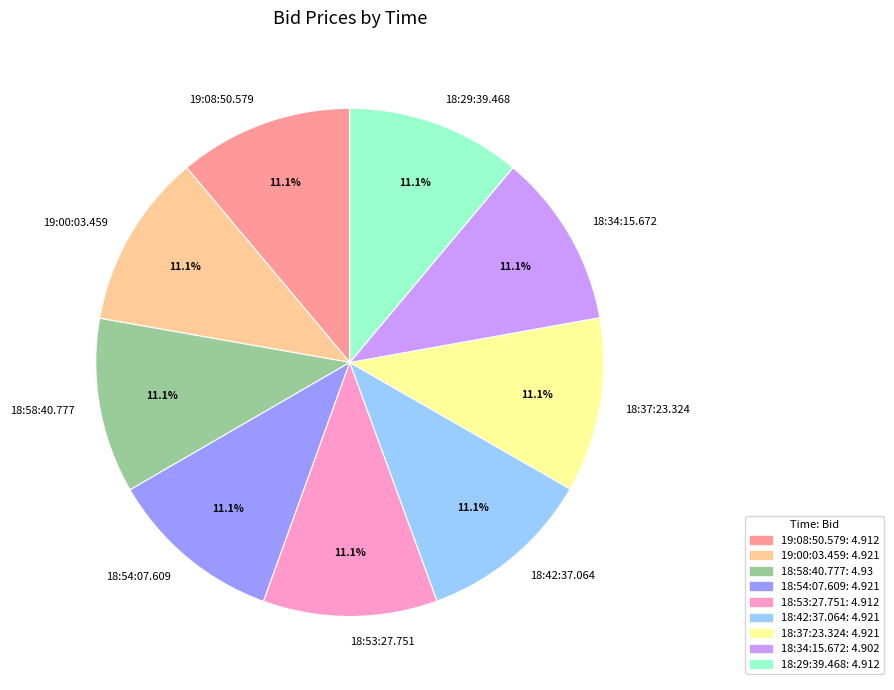

What percentage is the 18:42:37.064 slice, to the nearest percent?

11%